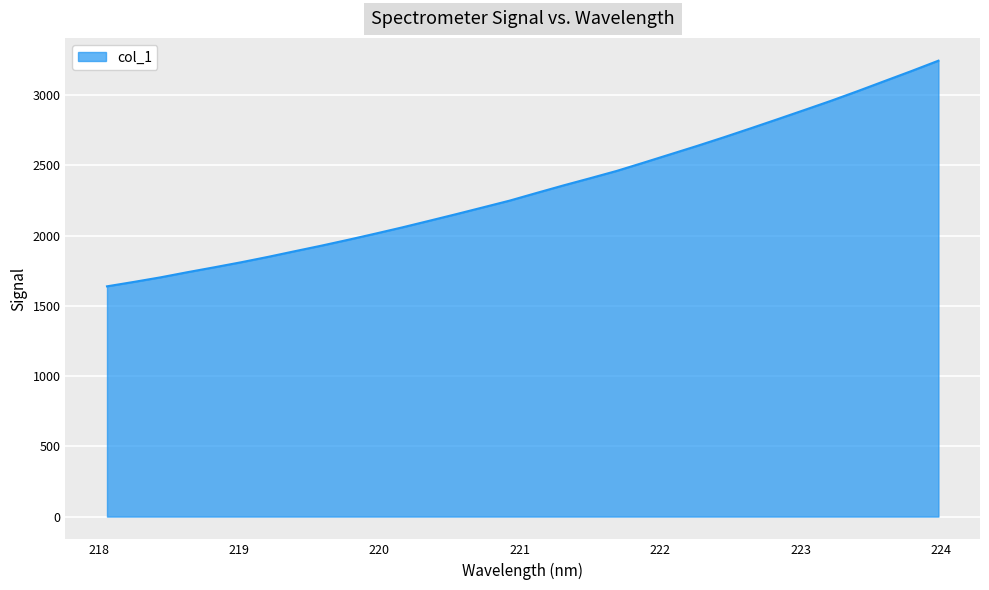

What is the minimum value shown in the chart?

1639.0